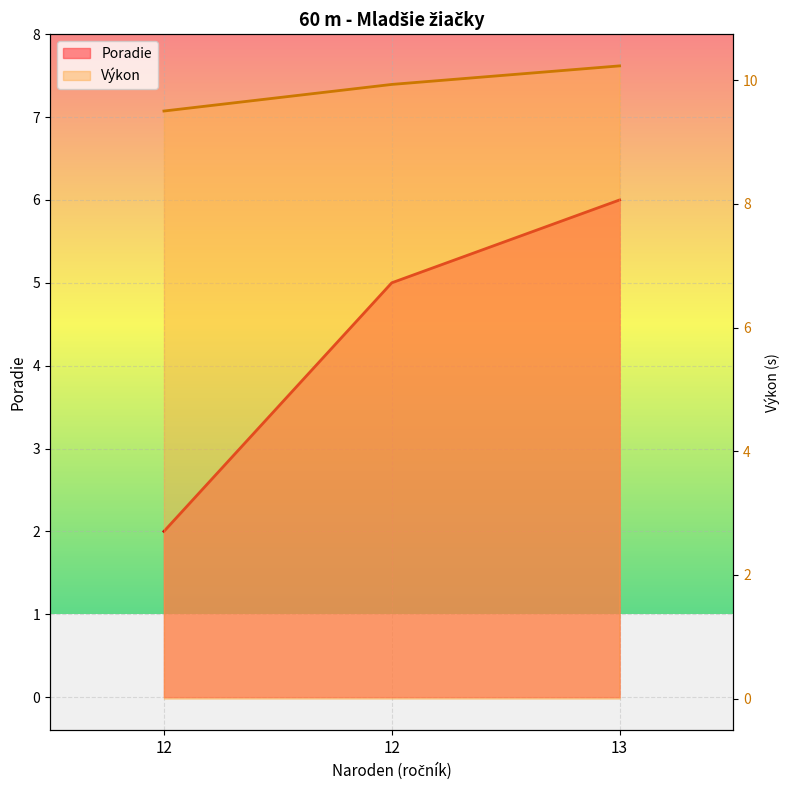

Reading right to left, extract all data points from this chart.

Poradie: 6.0	5.0	2.0
Výkon: 10.2	9.9	9.5